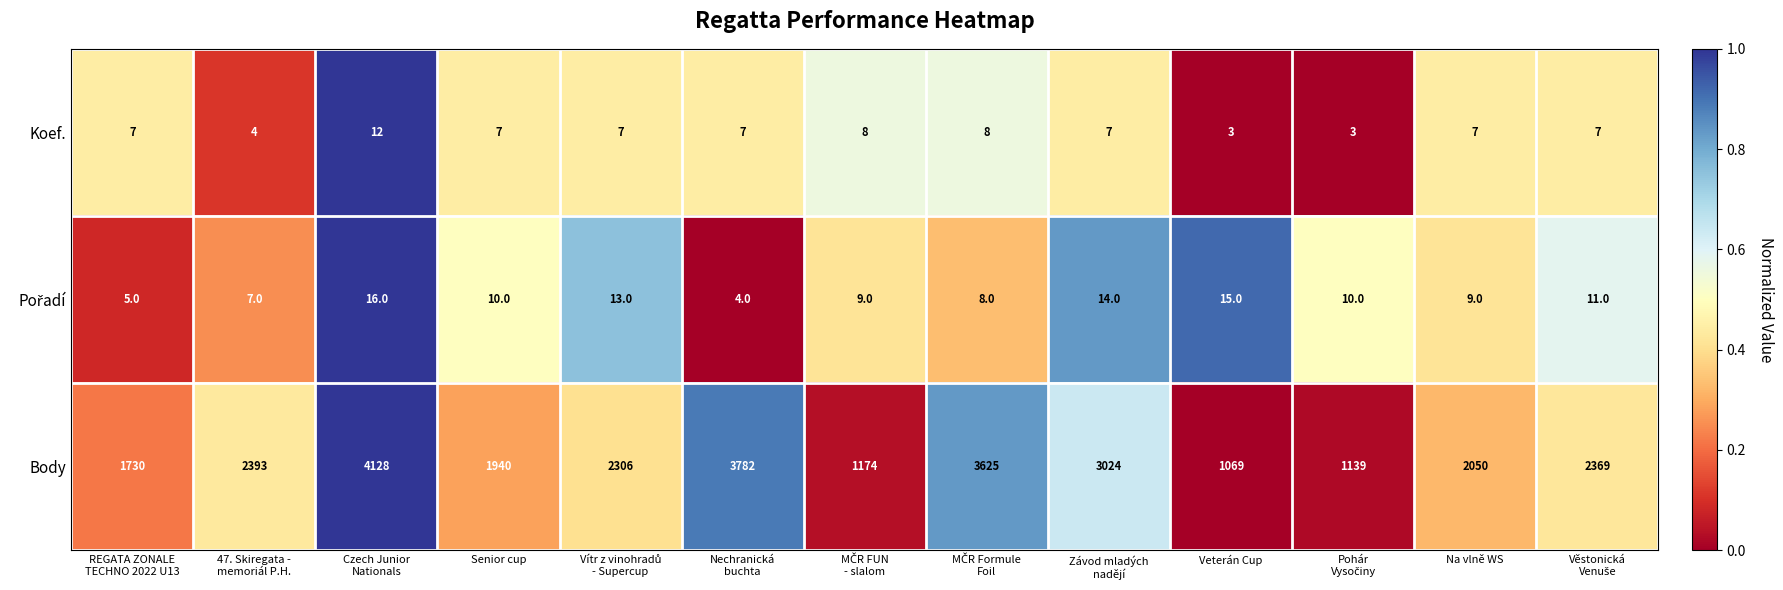

How many categories are shown in the chart?

13